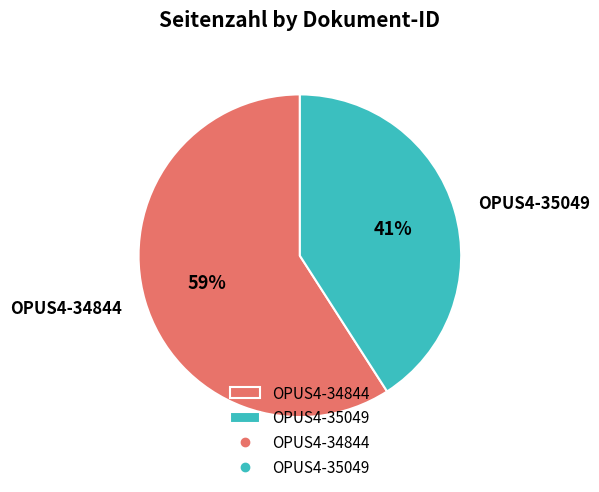

Count the number of slices in the pie.

2